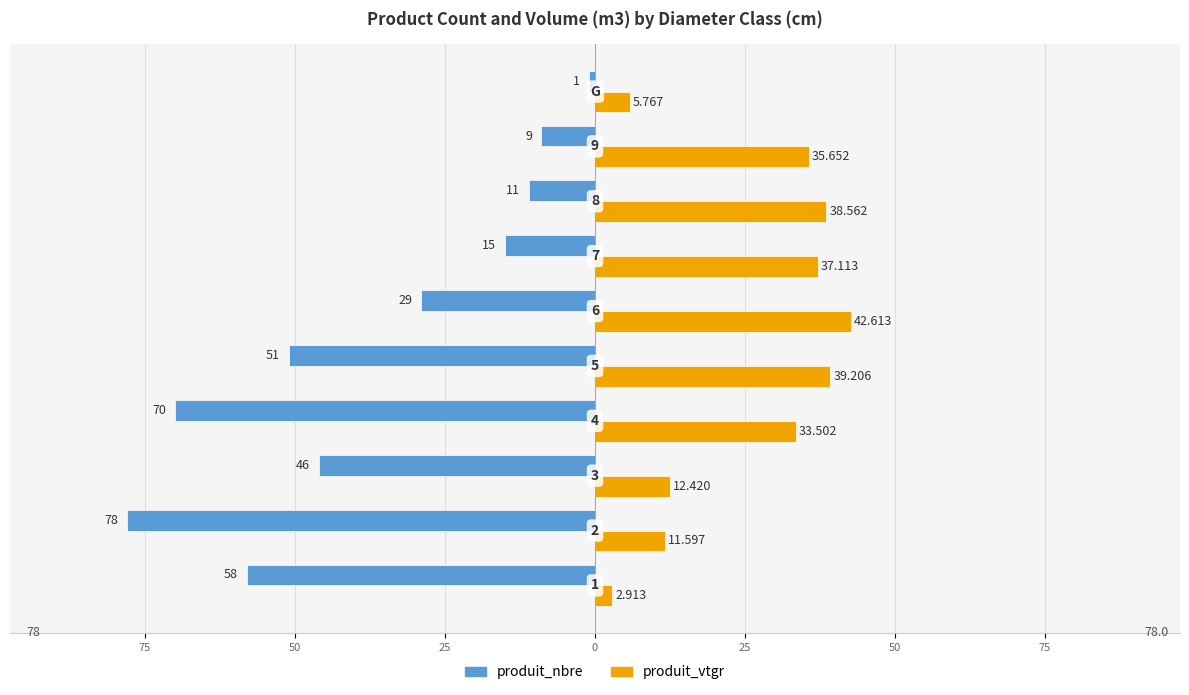

What are all the series names shown in the legend?

produit_nbre, produit_vtgr